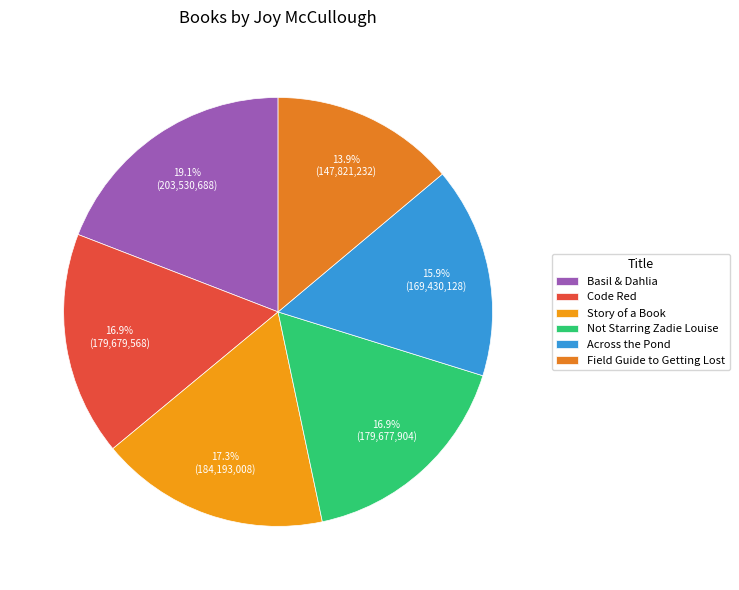

Count the number of slices in the pie.

6